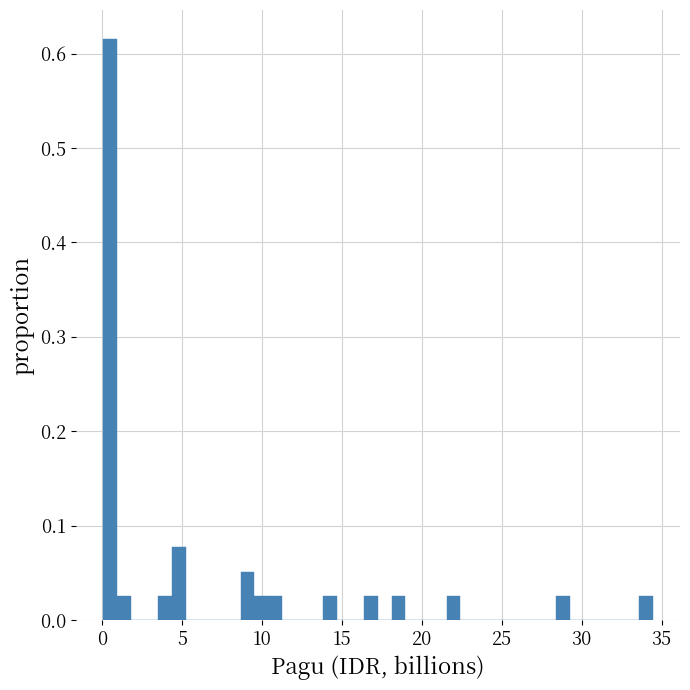

Around what value on the x-axis is the tallest bar? Give the approximate position of its centre, as read against the axis.

0.5